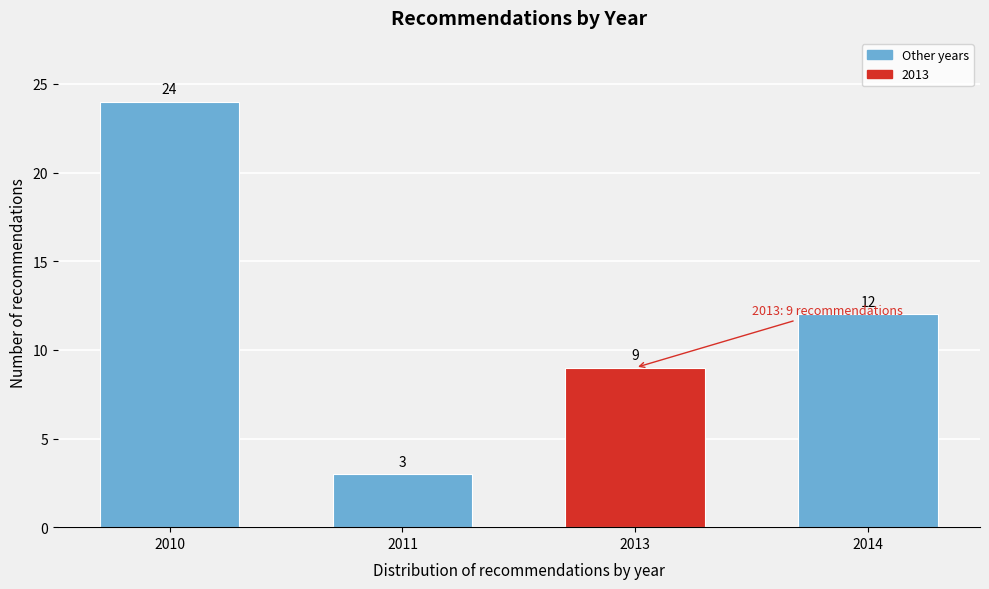

Reading left to right, what are all the values shown in this chart?

2010=24	2011=3	2013=9	2014=12